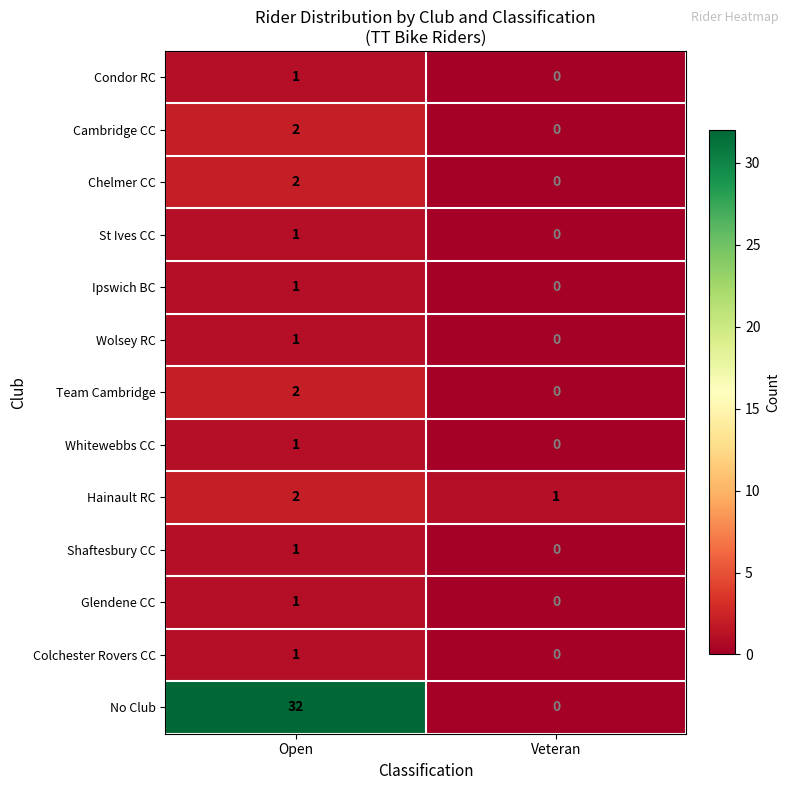

Which series has the largest range (max minus min)?

No Club